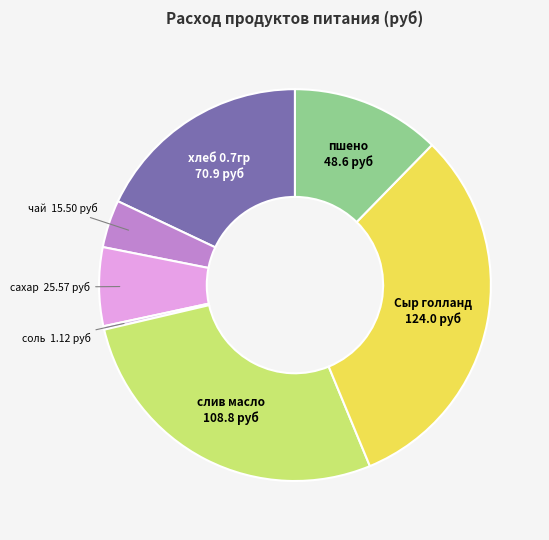

True or false: сахар accounts for 6% of the total.

True